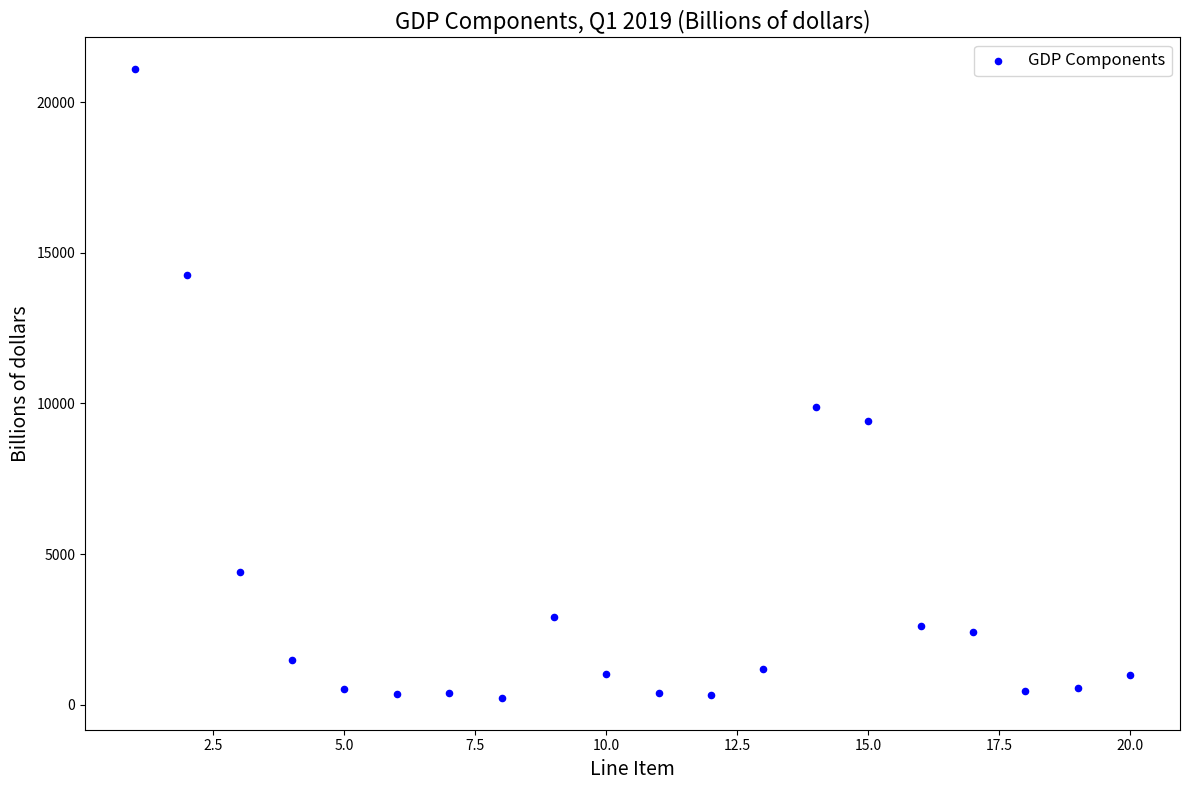

What is the range of X values (max minus min)?

19.0